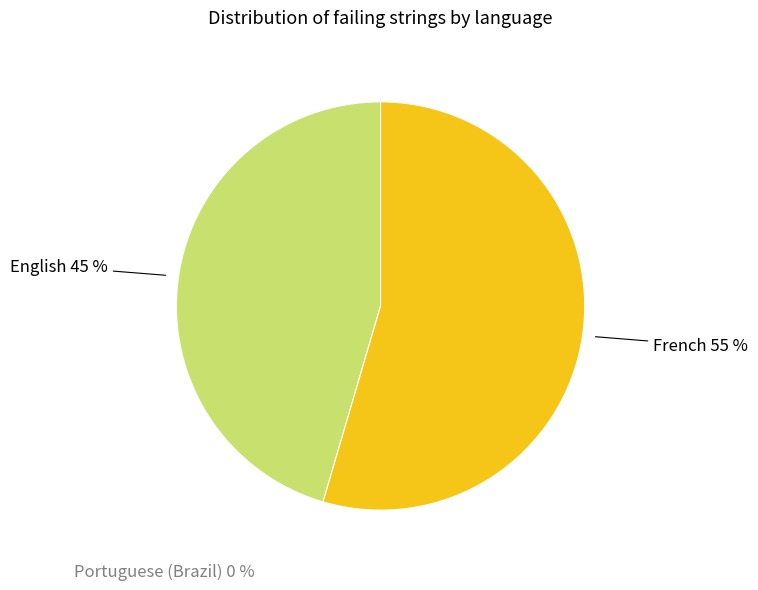

What is the total percentage of Portuguese (Brazil) and French?

54.5%